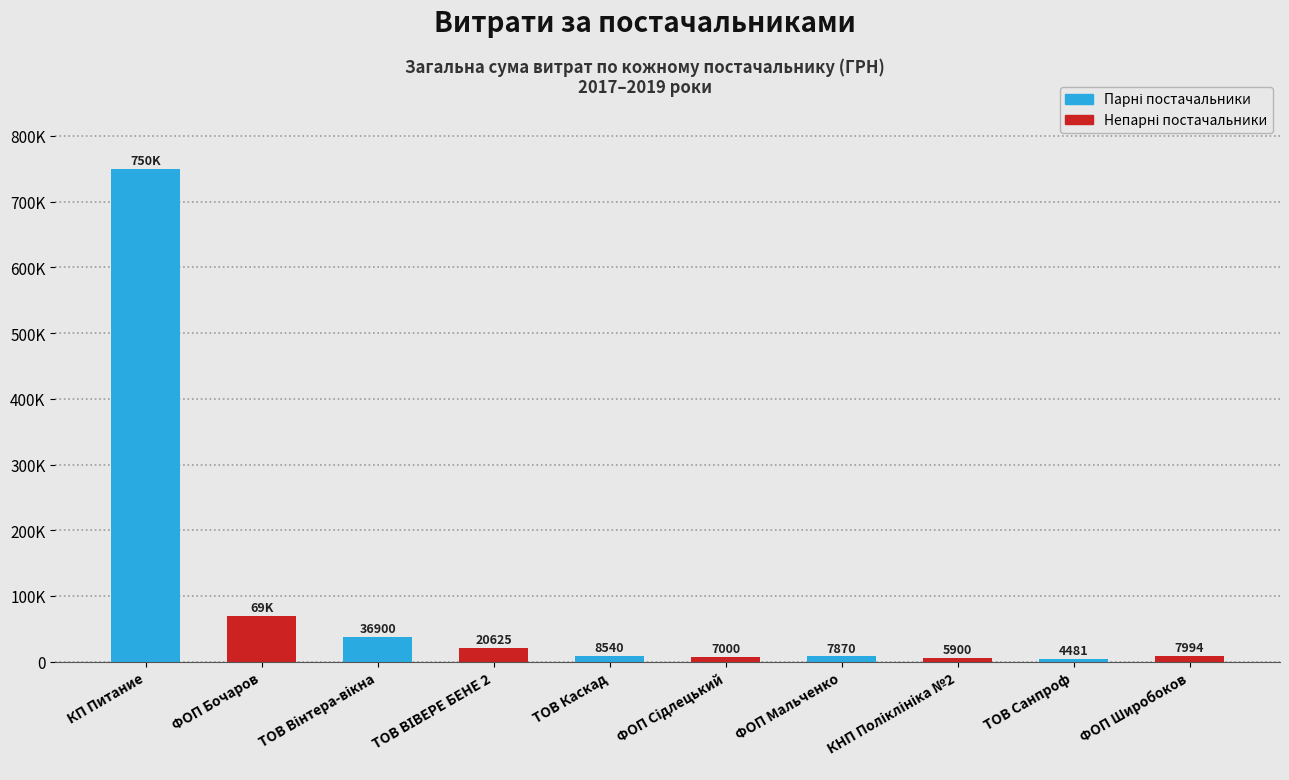

Reading left to right, what are all the values shown in this chart?

750109.4	68900.0	36900.0	20625.0	8539.7	7000.0	7870.0	5900.1	4480.7	7994.4